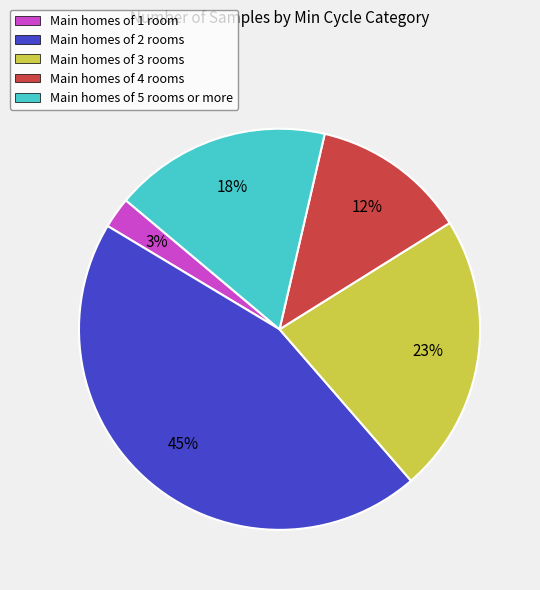

True or false: Main homes of 2 rooms accounts for 45% of the total.

True